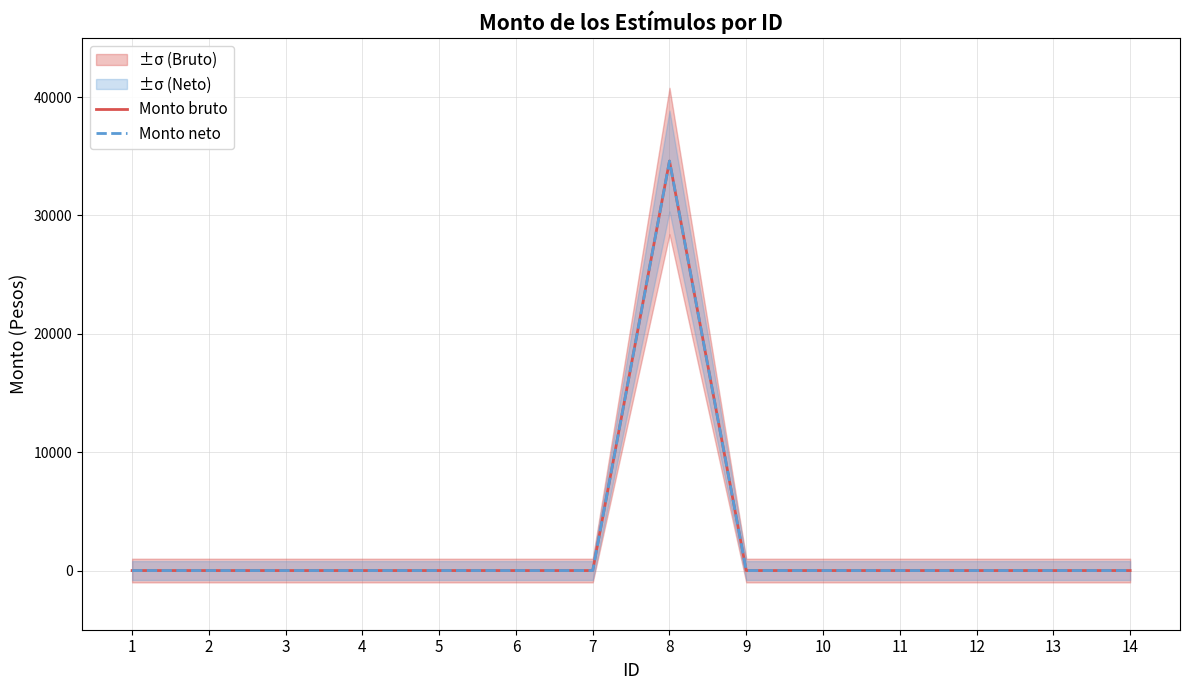

Does the chart have visible grid lines?

Yes